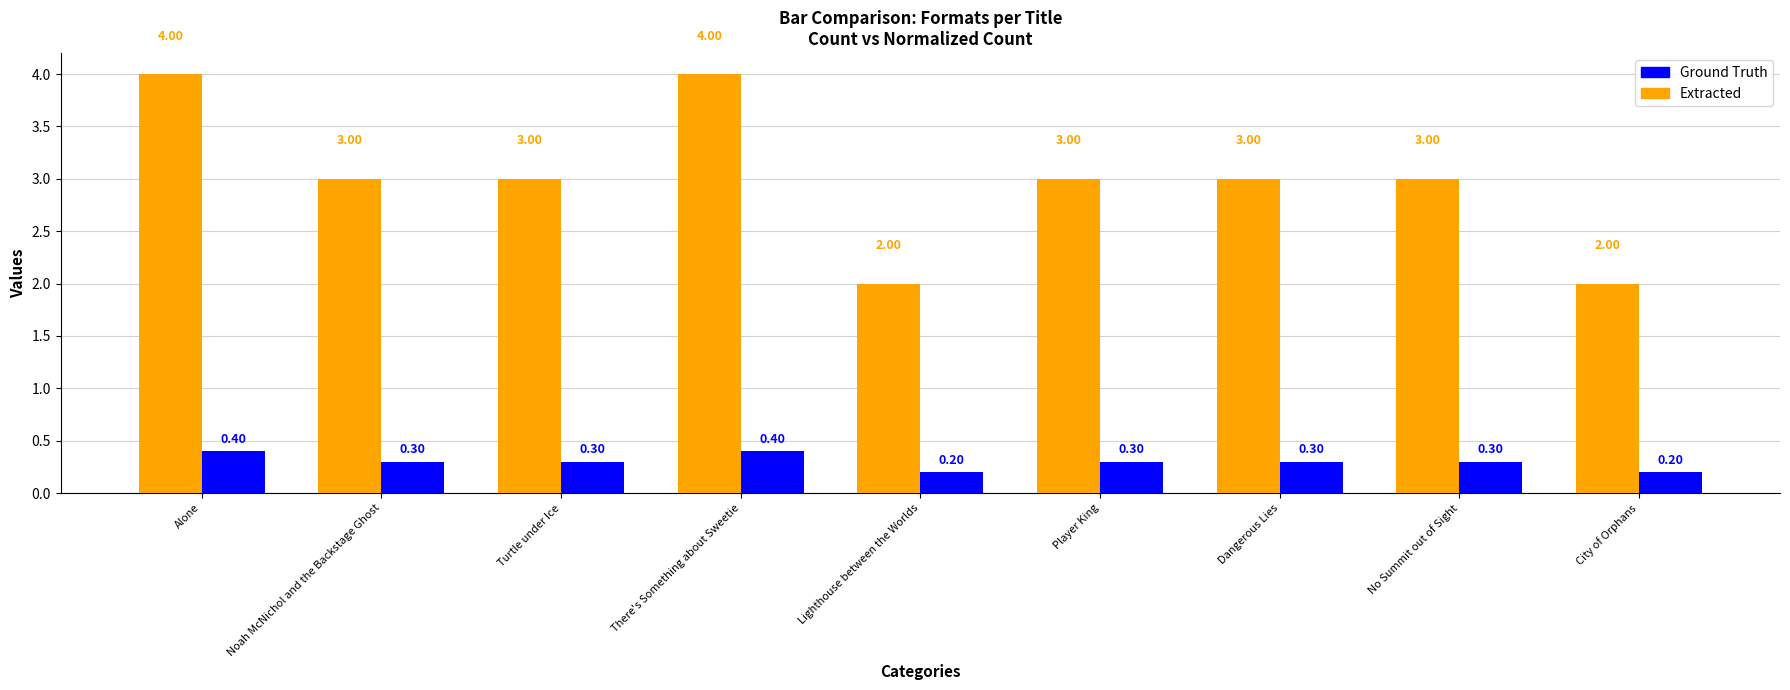

What is the label of the 7th bar from the right?

Turtle under Ice